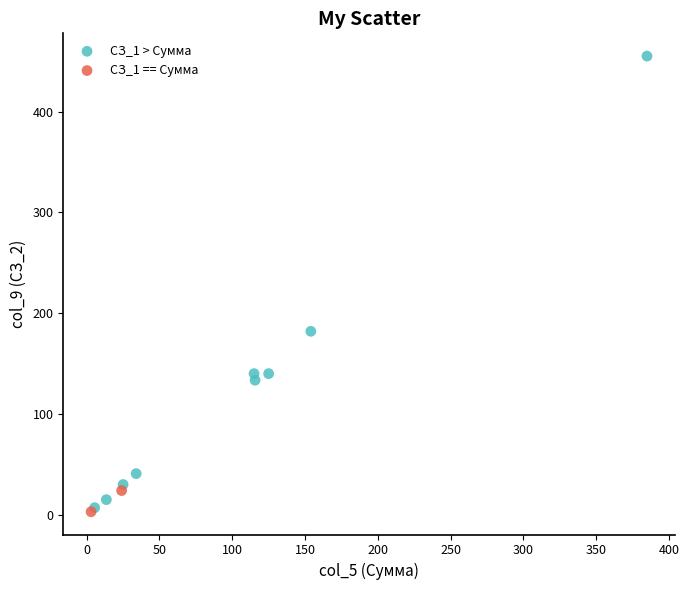

What are all the series names shown in the legend?

СЗ_1 > Сумма, СЗ_1 == Сумма